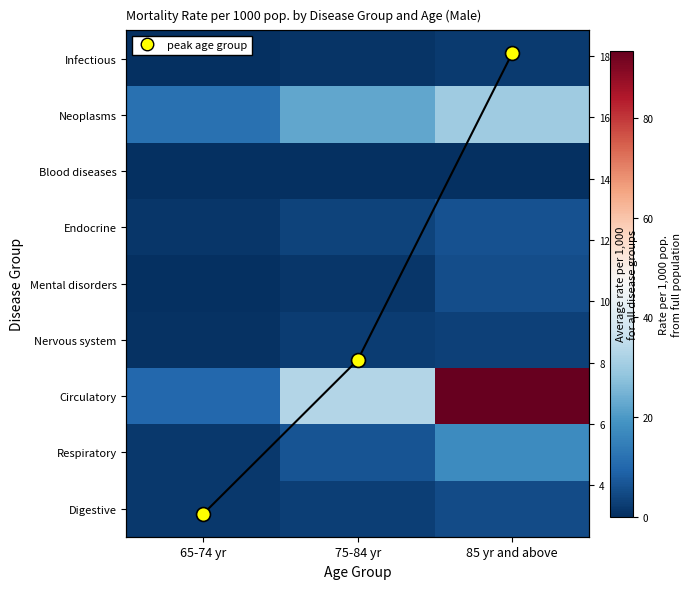

What is the maximum value shown in the chart?

93.6